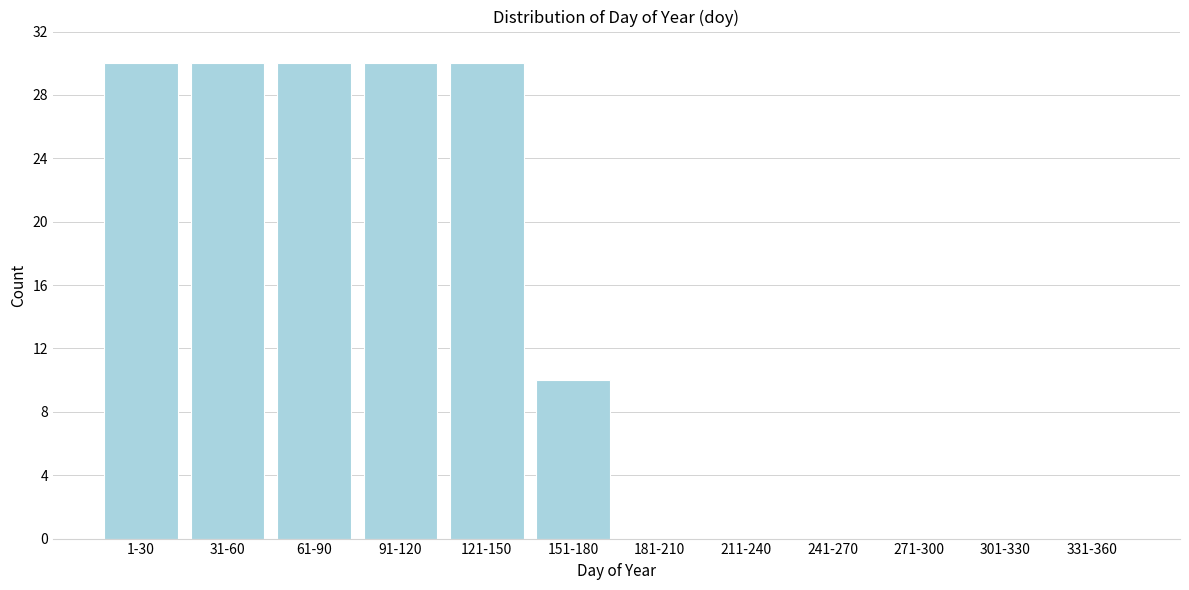

Reading left to right, what are all the values shown in this chart?

1-30=30	31-60=30	61-90=30	91-120=30	121-150=30	151-180=10	181-210=0	211-240=0	241-270=0	271-300=0	301-330=0	331-360=0